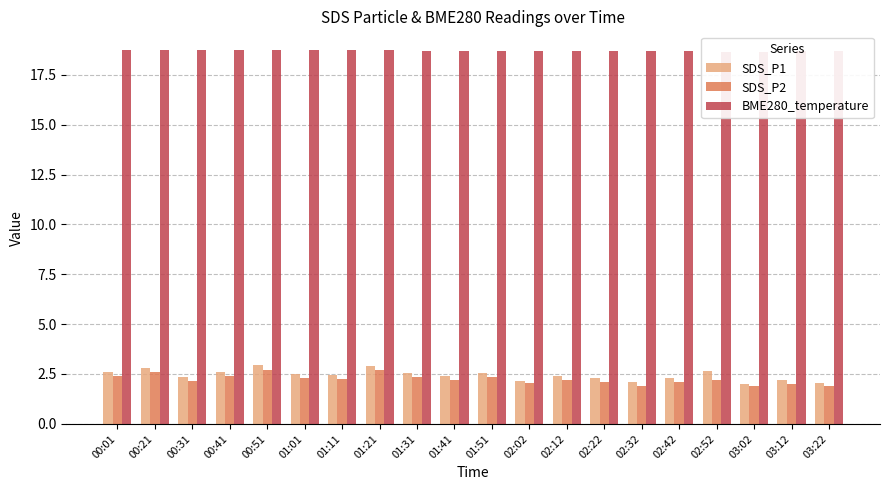

Reading left to right, list all the values displayed in this chart.

SDS_P1: 00:01=2.6	00:21=2.8	00:31=2.4	00:41=2.6	00:51=3.0	01:01=2.5	01:11=2.5	01:21=2.9	01:31=2.5	01:41=2.4	01:51=2.5	02:02=2.1	02:12=2.4	02:22=2.3	02:32=2.1	02:42=2.3	02:52=2.6	03:02=2.0	03:12=2.2	03:22=2.0
SDS_P2: 00:01=2.4	00:21=2.6	00:31=2.1	00:41=2.4	00:51=2.7	01:01=2.3	01:11=2.2	01:21=2.7	01:31=2.4	01:41=2.2	01:51=2.4	02:02=2.0	02:12=2.2	02:22=2.1	02:32=1.9	02:42=2.1	02:52=2.2	03:02=1.9	03:12=2.0	03:22=1.9
BME280_temperature: 00:01=18.7	00:21=18.7	00:31=18.7	00:41=18.7	00:51=18.7	01:01=18.7	01:11=18.7	01:21=18.7	01:31=18.7	01:41=18.7	01:51=18.7	02:02=18.7	02:12=18.7	02:22=18.7	02:32=18.7	02:42=18.7	02:52=18.6	03:02=18.6	03:12=18.7	03:22=18.7